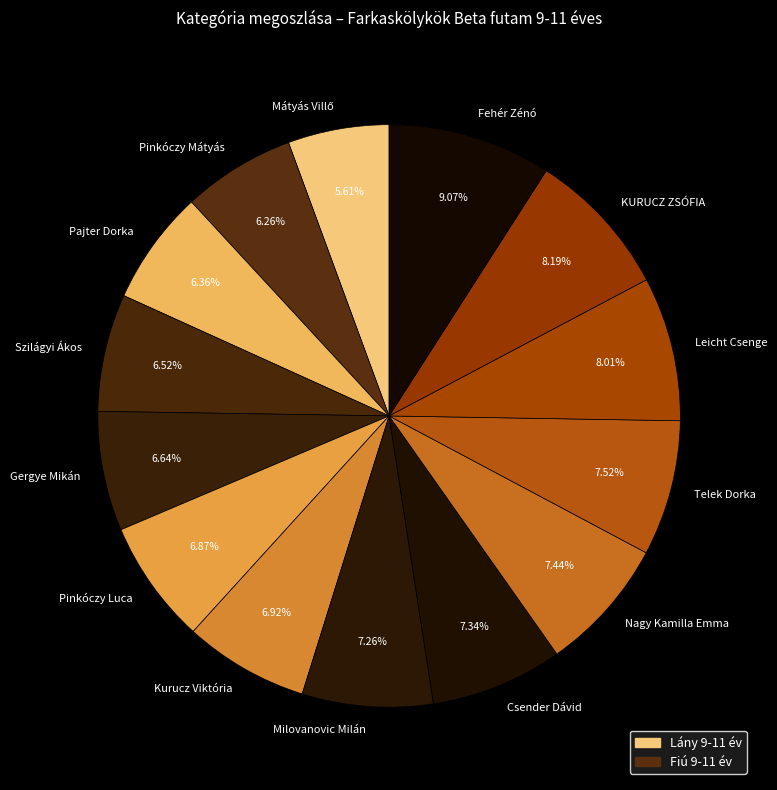

Which has a higher value, Fehér Zénó or Szilágyi Ákos?

Fehér Zénó